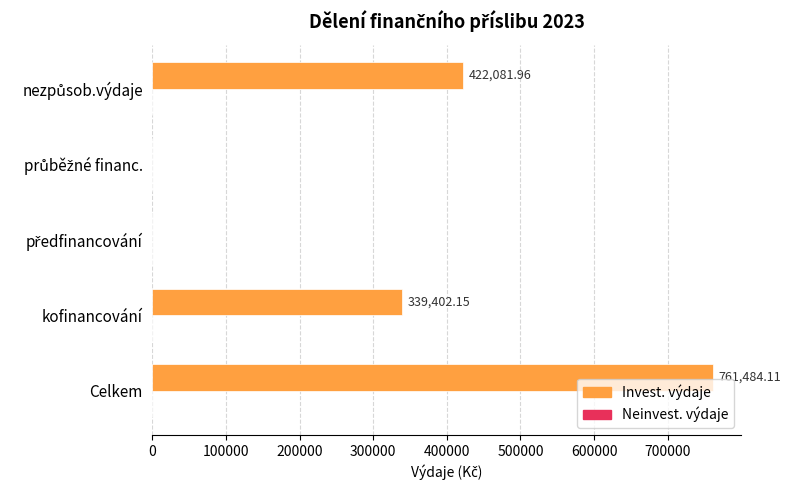

At which label is the value closest to 380742?

kofinancování